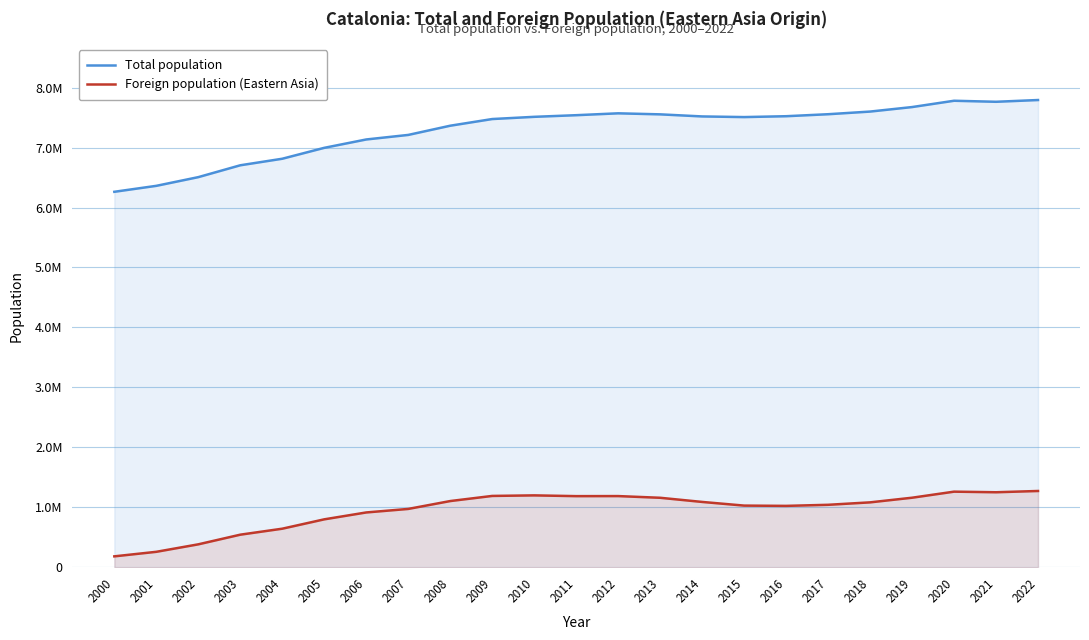

Reading right to left, extract all data points from this chart.

Total population: 7792611	7763362	7780479	7675217	7600065	7555830	7522596	7508106	7518903	7553650	7570908	7539618	7512381	7475420	7364078	7210508	7134697	6995206	6813319	6704146	6506440	6361365	6261999
Foreign population (Eastern Asia): 1271810	1250665	1260619	1159427	1082099	1041362	1023398	1028069	1089214	1158472	1186779	1185852	1198538	1189279	1103790	972507	913757	798904	642846	543008	382020	257320	181590